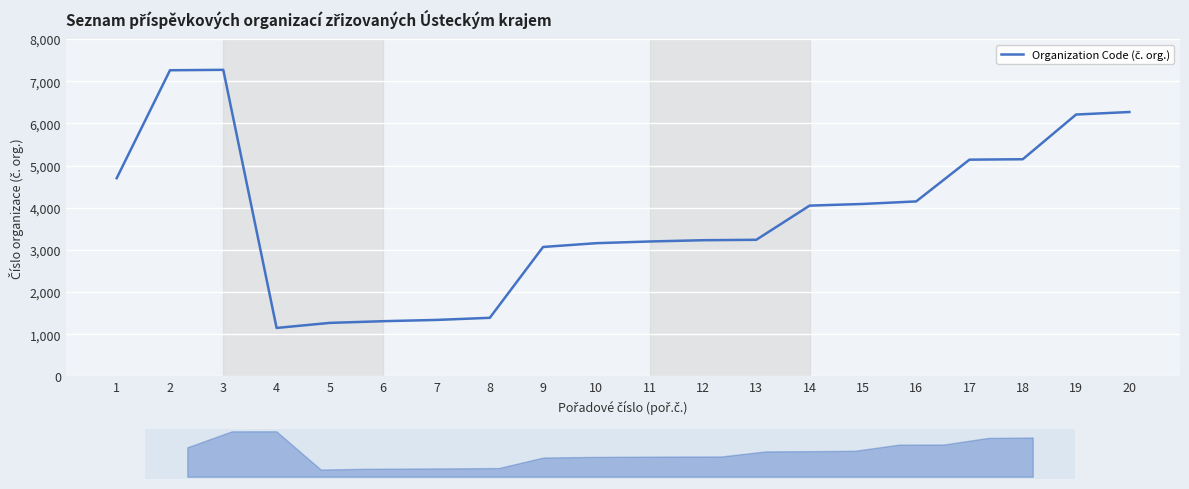

Is it true that the value at 12 is 2167?

False